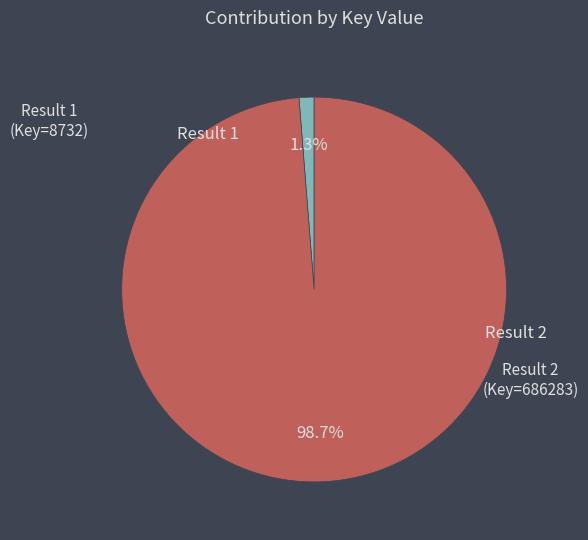

Which has a higher value, Result 2 (Key=686283) or Result 1 (Key=8732)?

Result 2 (Key=686283)